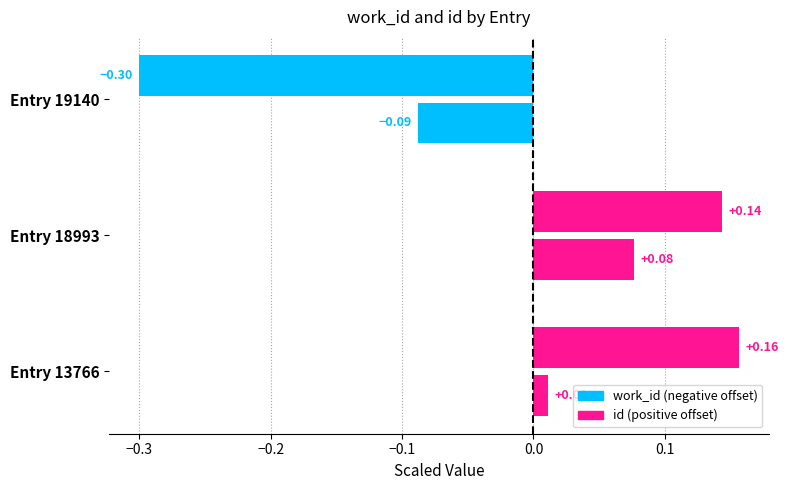

What is the value of the work_id bar at the 2nd from the left?

0.1